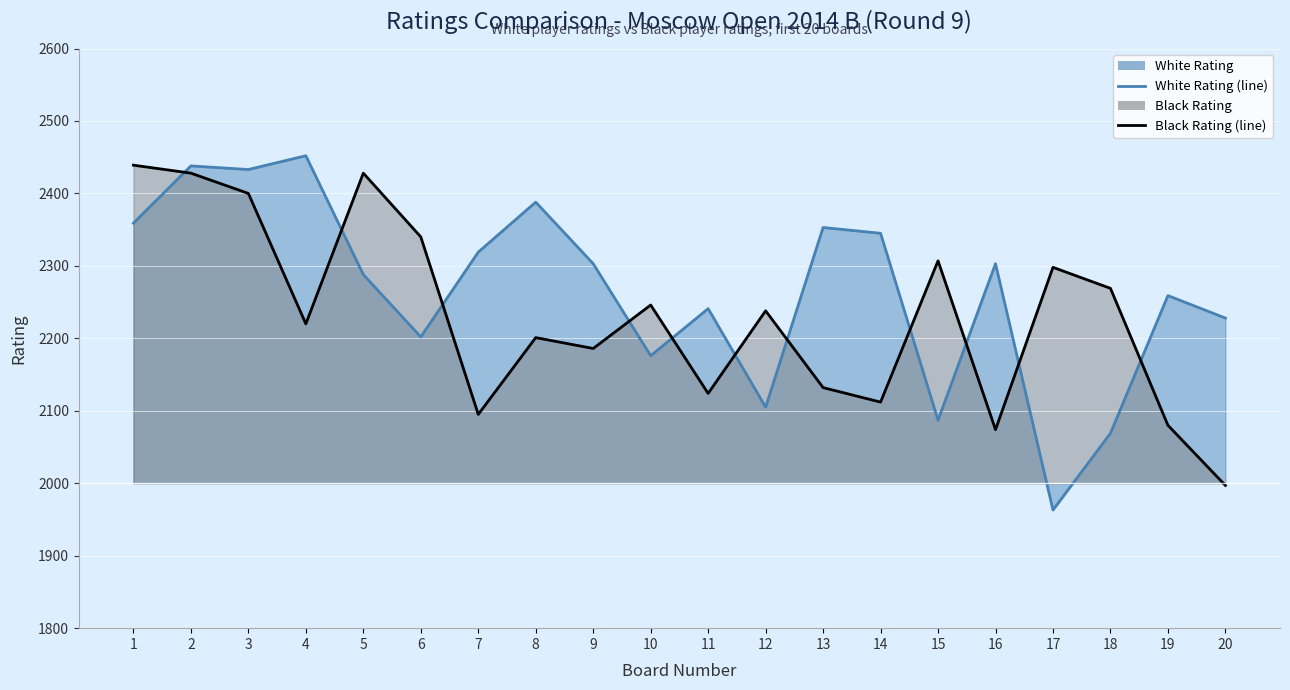

Which series has the largest range (max minus min)?

White Rating line